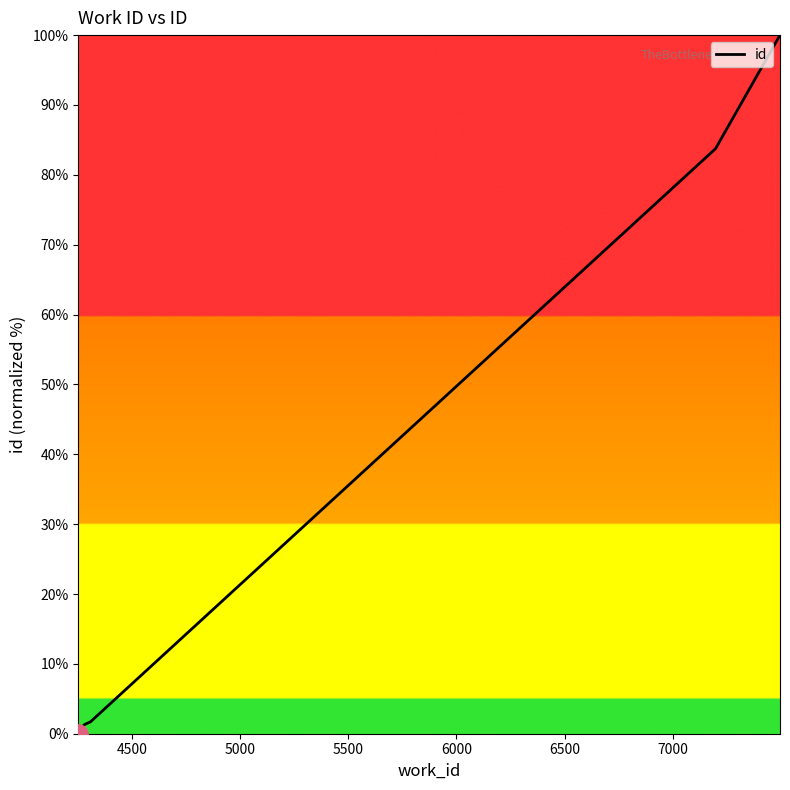

Count the number of categories in the chart.

10